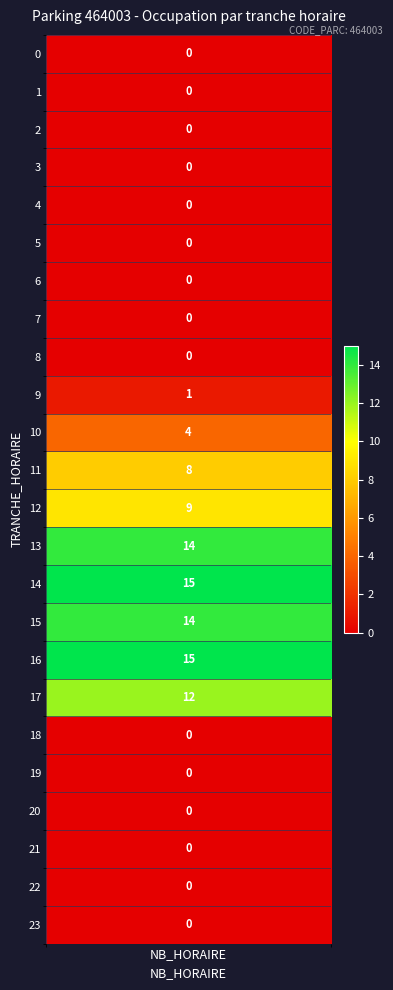

What is the difference between the second highest and second lowest values?

15